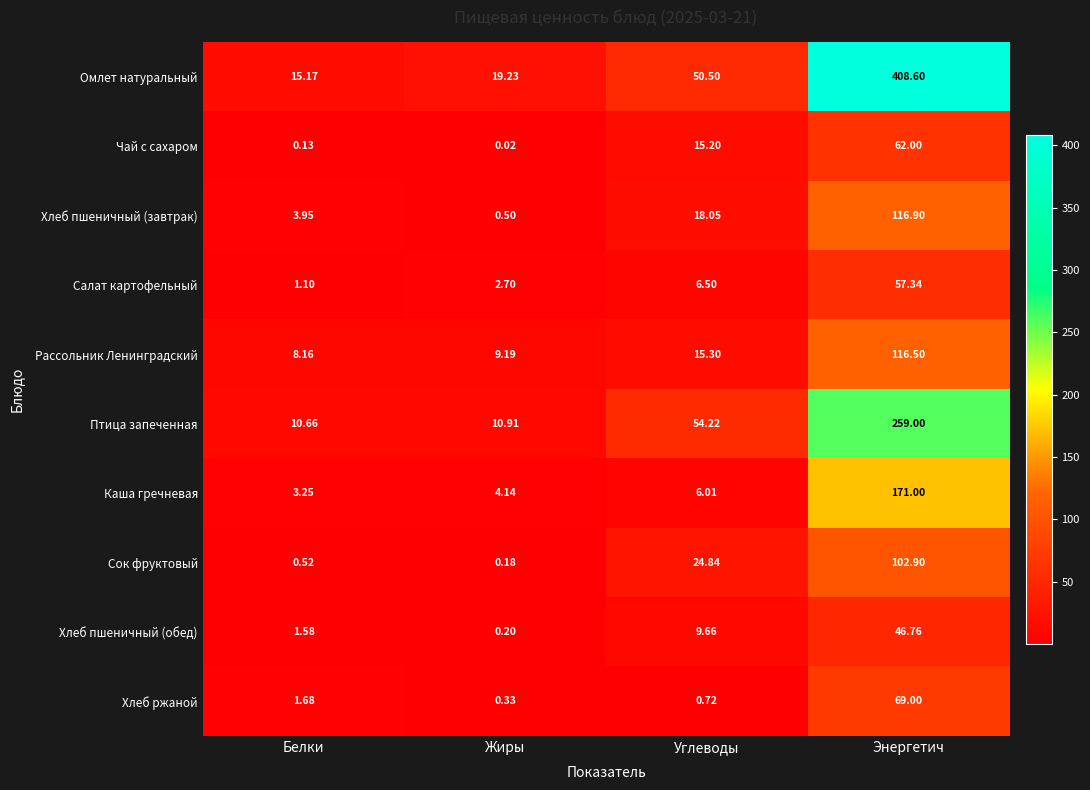

What is the spread (max minus min) of values at Энергетич?

361.8